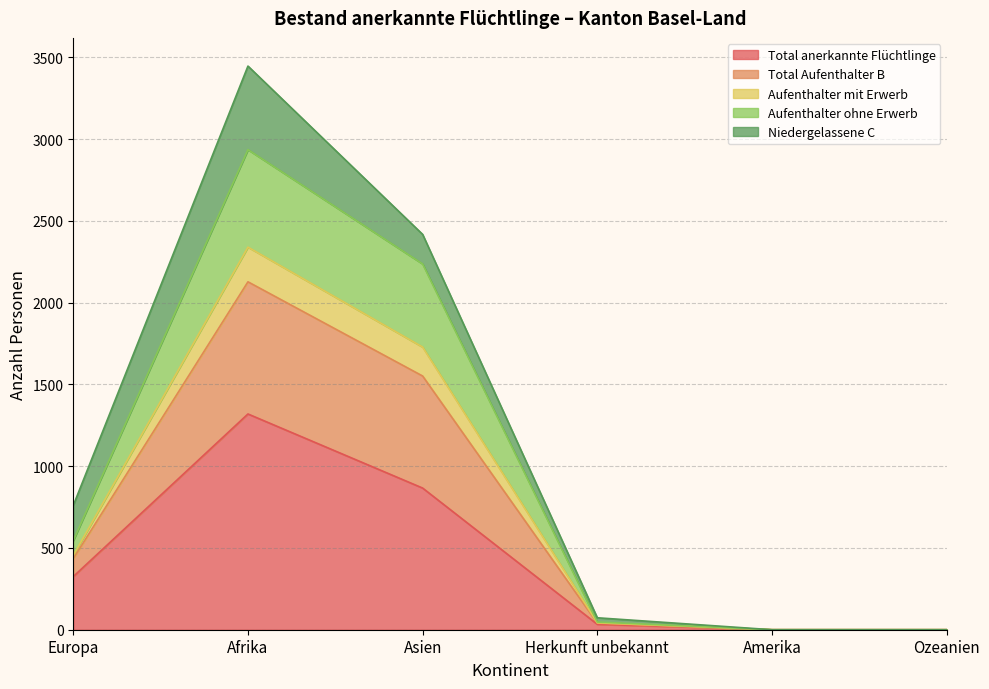

Where is the first local maximum for Aufenthalter ohne Erwerb?

Afrika